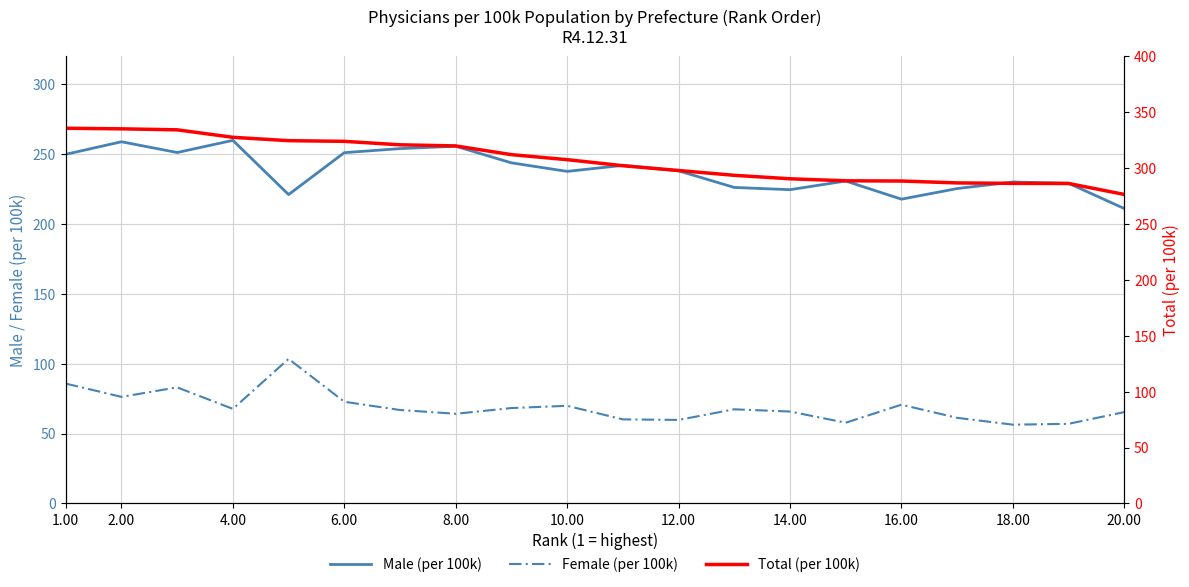

Is it true that Male (per 100k) equals 211.1 at 20.00?

True